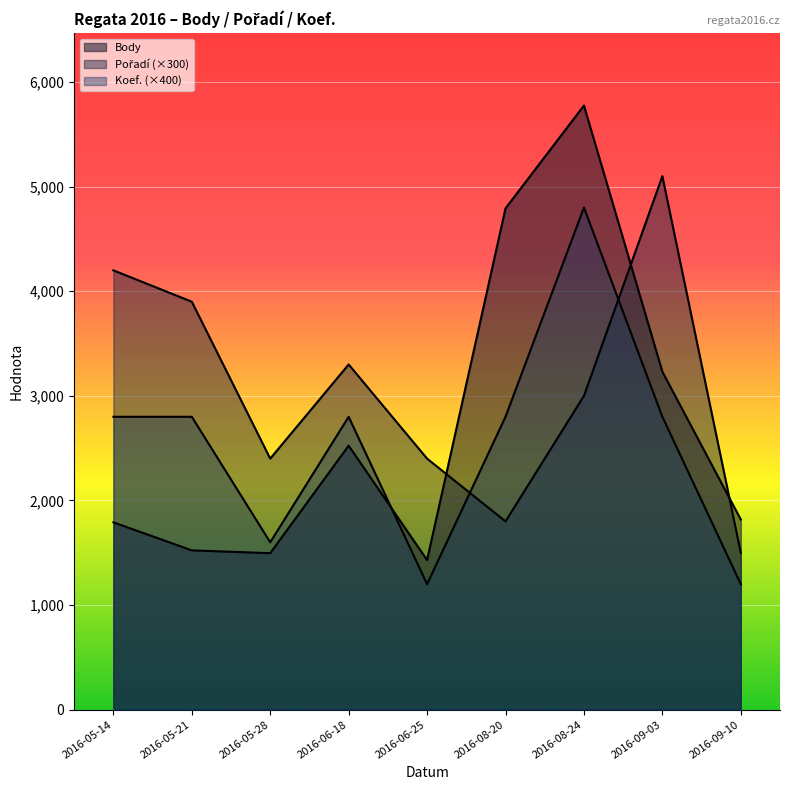

Rank the series by their maximum value, from lowest to highest.

Koef., Pořadí, Body